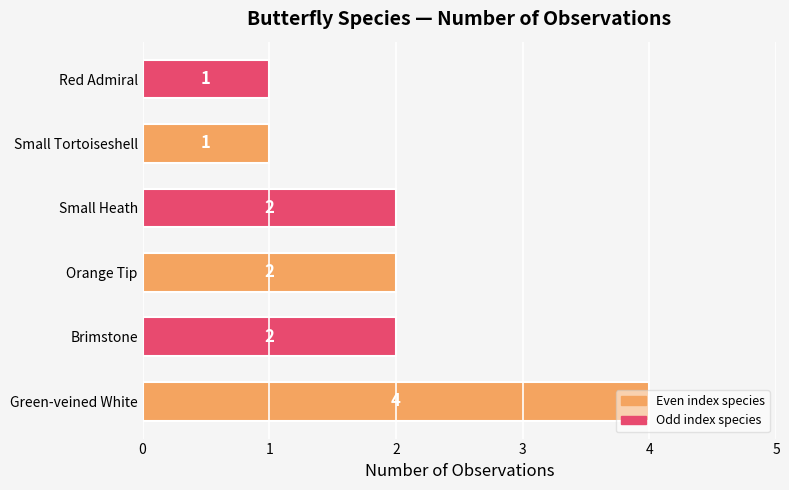

What is the sum of all values?

12